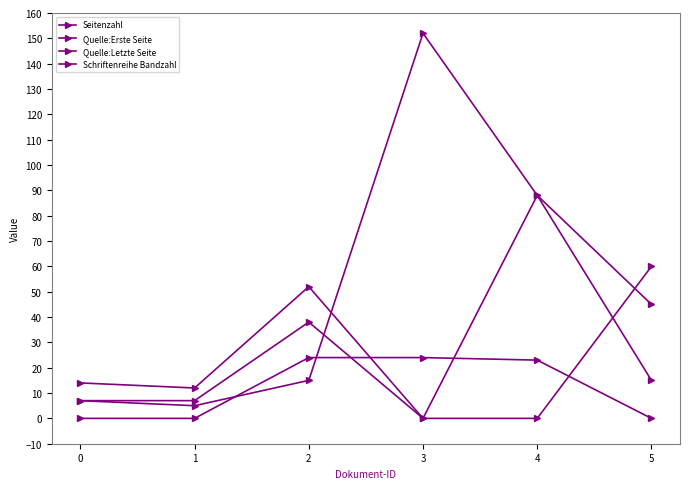

Rank the series by their maximum value, from highest to lowest.

Seitenzahl, Quelle:Erste Seite, Quelle:Letzte Seite, Schriftenreihe Bandzahl